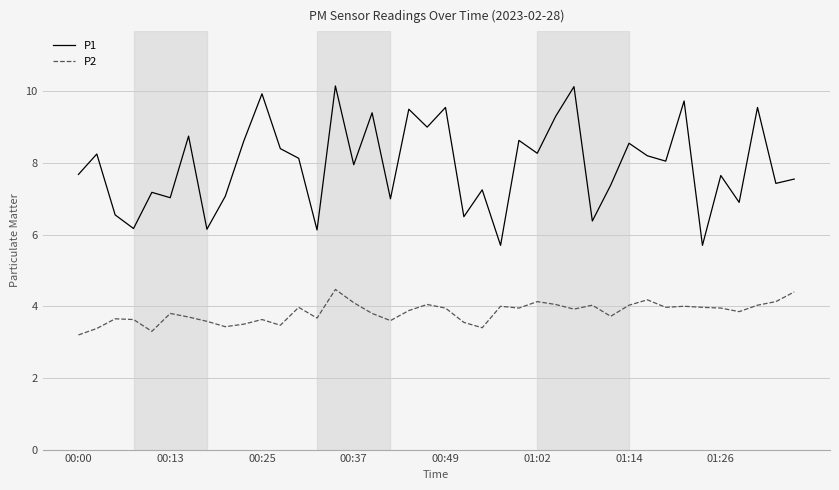

True or false: P2 and P1 intersect in this chart.

False